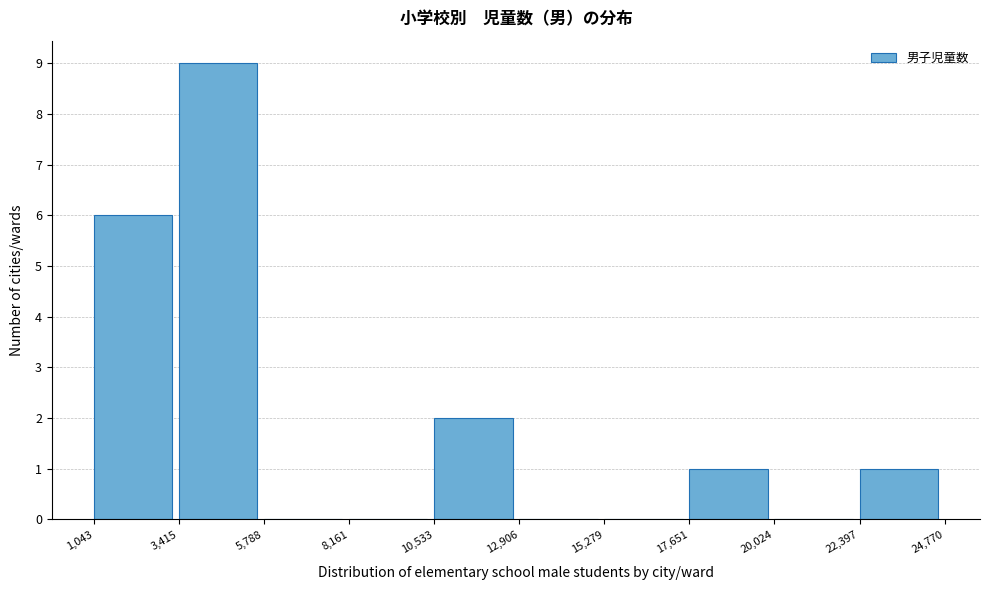

How tall is the bar that spans 22,397 to 24,770 on the x-axis? The values are not printed on the chart, so give them approximately, as read against the axis.

1